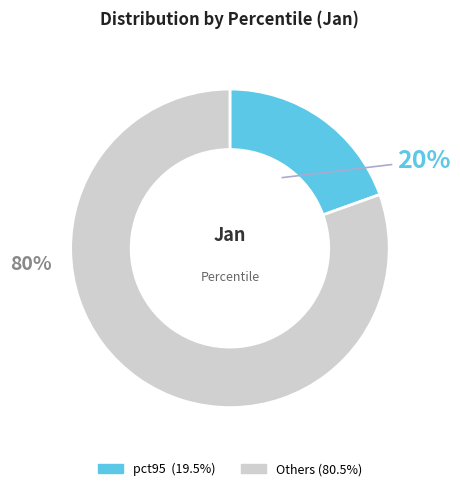

Is there any slice that represents more than half of the pie?

Yes